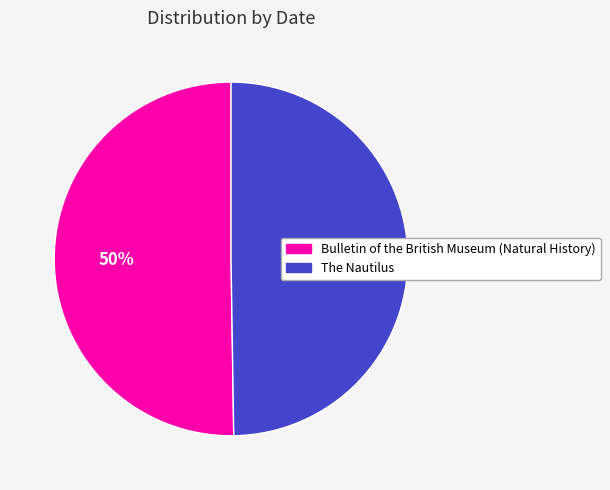

Count the number of slices in the pie.

2